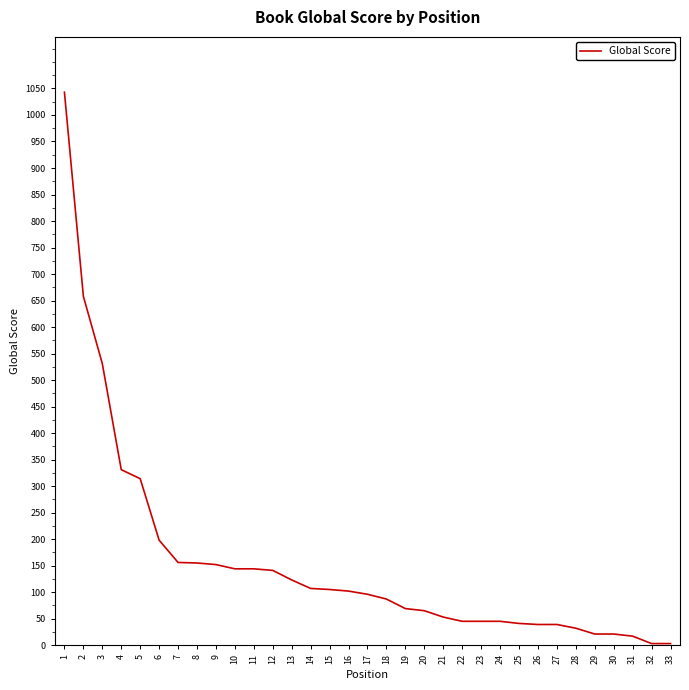

True or false: the data shows 198 at 6.

True